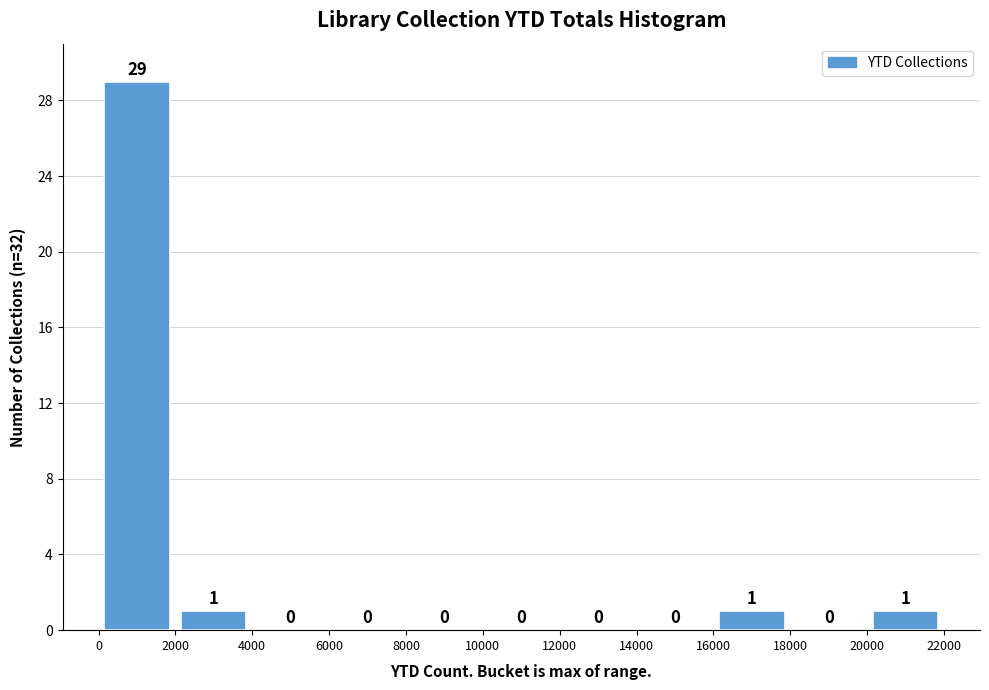

Reading left to right, transcribe this chart: for each bar, give the range it covers on the x-axis and its height.

0 to 2000: 29
2000 to 4000: 1
4000 to 6000: 0
6000 to 8000: 0
8000 to 10000: 0
10000 to 12000: 0
12000 to 14000: 0
14000 to 16000: 0
16000 to 18000: 1
18000 to 20000: 0
20000 to 22000: 1